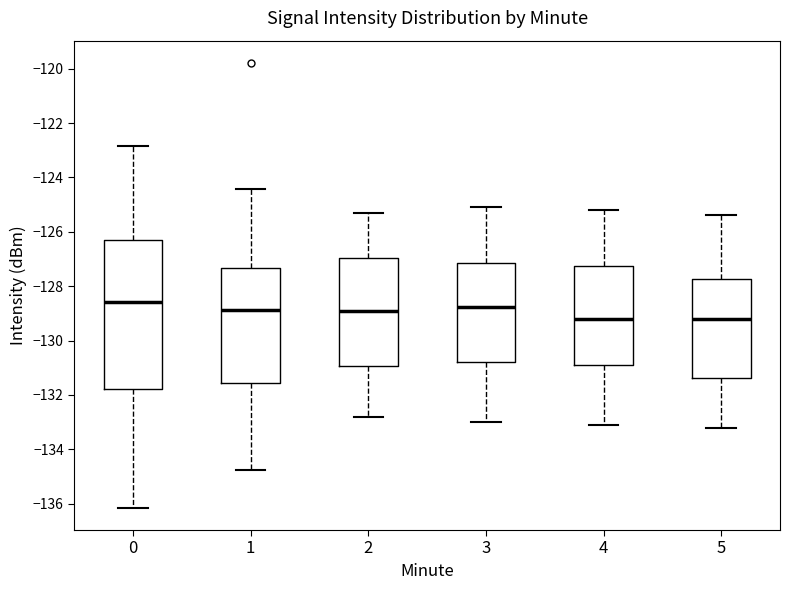

Reading left to right, transcribe this box plot: for each box, give where its median line is, the range the box spans, and where its two whiskers end, as read against the y-axis. The values are not printed on the chart, so give them approximately, as read against the axis.

0: median -128.6, box -131.8 to -126.4, whiskers -136.2 to -122.8
1: median -128.8, box -131.6 to -127.4, whiskers -134.8 to -124.4
2: median -128.8, box -131.0 to -127.0, whiskers -132.8 to -125.2
3: median -128.8, box -130.8 to -127.2, whiskers -133.0 to -125.0
4: median -129.2, box -130.8 to -127.2, whiskers -133.0 to -125.2
5: median -129.2, box -131.4 to -127.8, whiskers -133.2 to -125.4